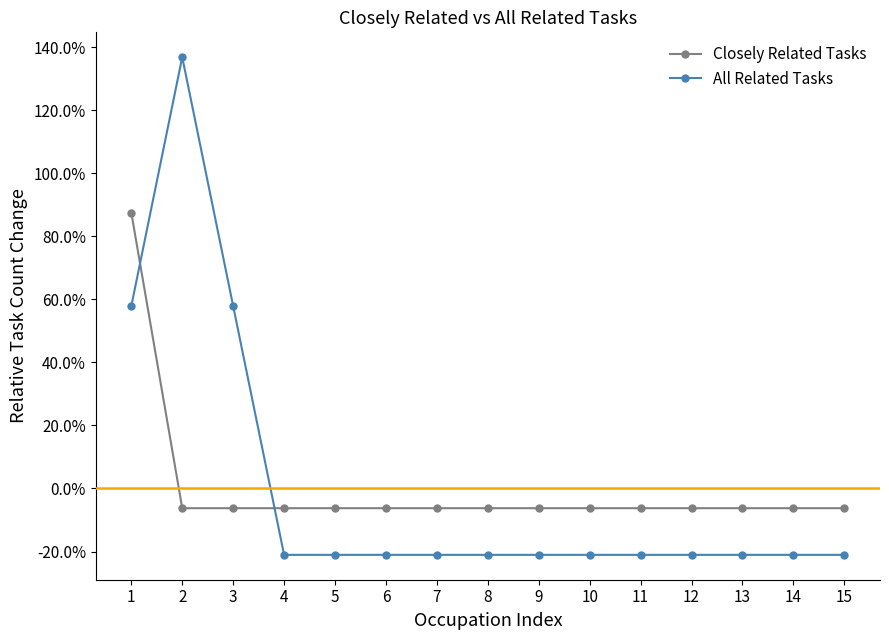

At 3, list the series in order from smallest to largest.

Closely Related Tasks, All Related Tasks